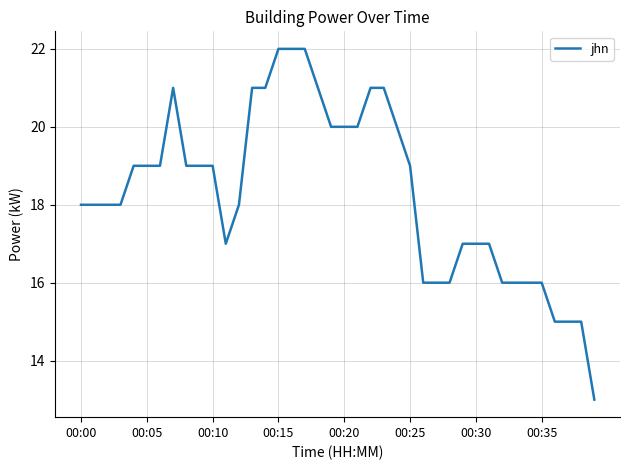

What is the minimum value shown in the chart?

13